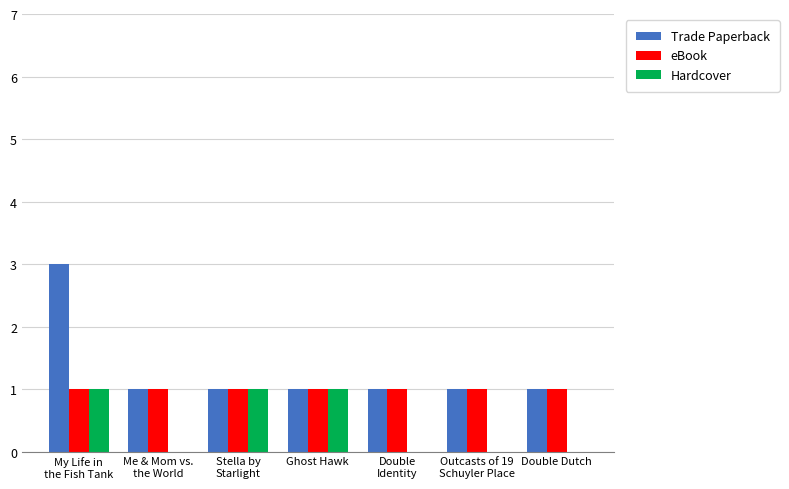

Reading left to right, what are all the values shown in this chart?

Trade Paperback: My Life in
the Fish Tank=3	Me & Mom vs.
the World=1	Stella by
Starlight=1	Ghost Hawk=1	Double
Identity=1	Outcasts of 19
Schuyler Place=1	Double Dutch=1
eBook: My Life in
the Fish Tank=1	Me & Mom vs.
the World=1	Stella by
Starlight=1	Ghost Hawk=1	Double
Identity=1	Outcasts of 19
Schuyler Place=1	Double Dutch=1
Hardcover: My Life in
the Fish Tank=1	Me & Mom vs.
the World=0	Stella by
Starlight=1	Ghost Hawk=1	Double
Identity=0	Outcasts of 19
Schuyler Place=0	Double Dutch=0